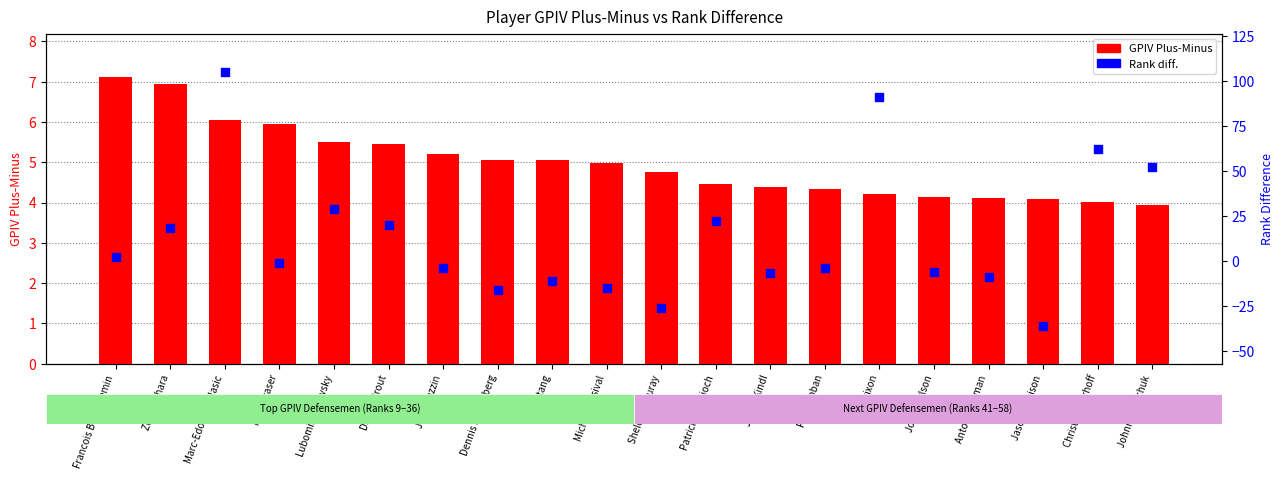

At how many categories does at least one series exceed 24?

5